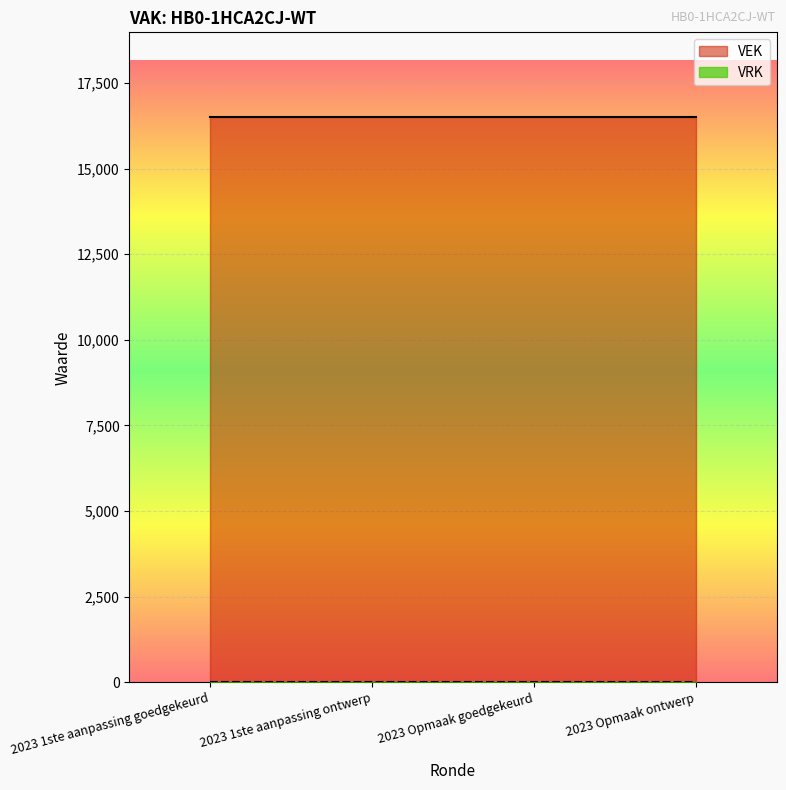

The value of VEK at 2023 Opmaak ontwerp is 27958. True or false?

False